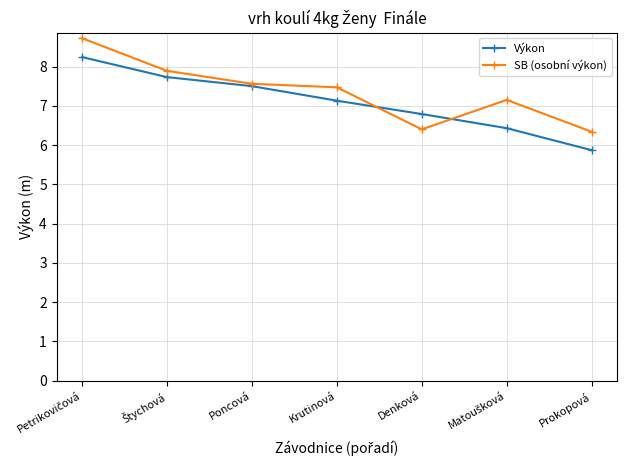

At how many categories does at least one series exceed 7?

5